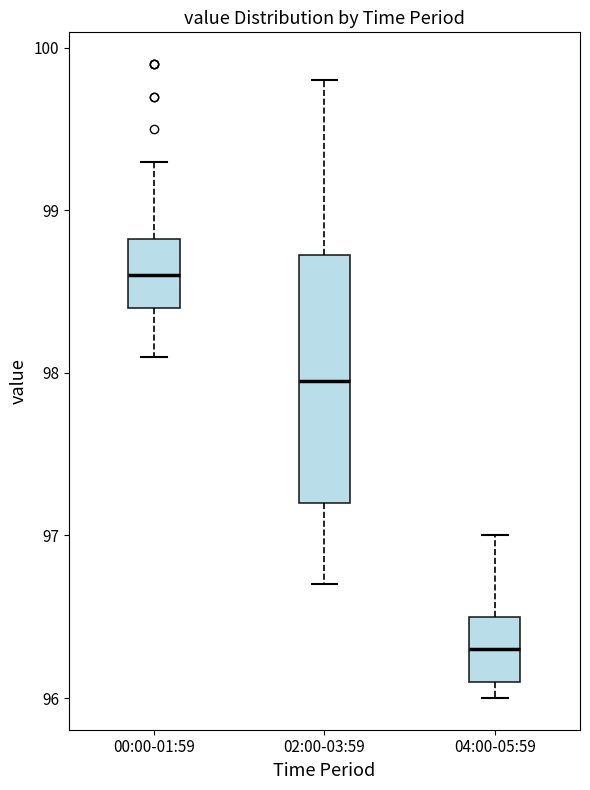

Which box is the tallest, from its lower edge to its upper edge?

02:00-03:59